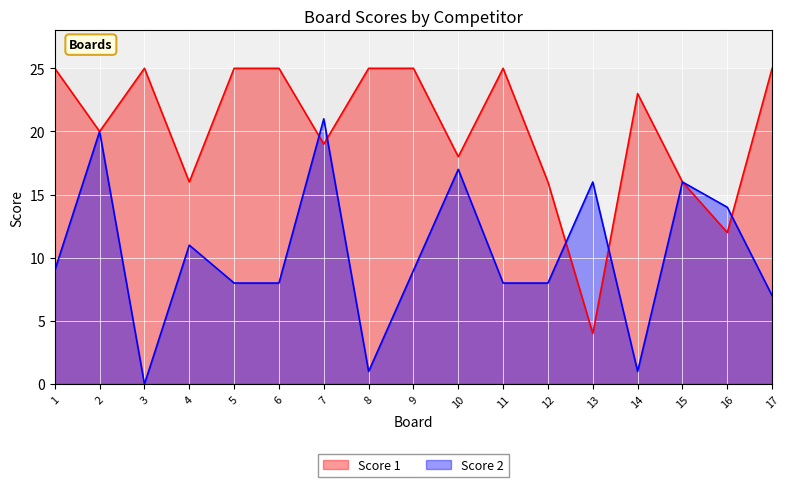

What is the sum of all Score 2 values?

174